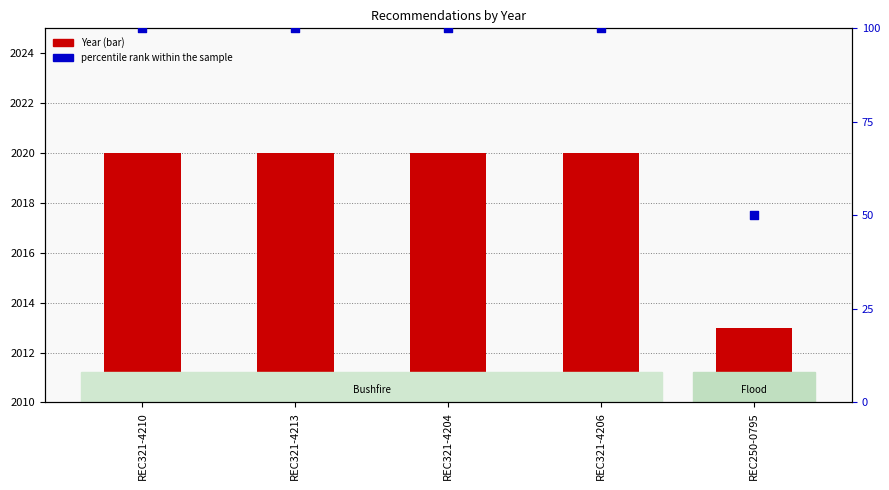

Which series has the largest total across all categories?

Year